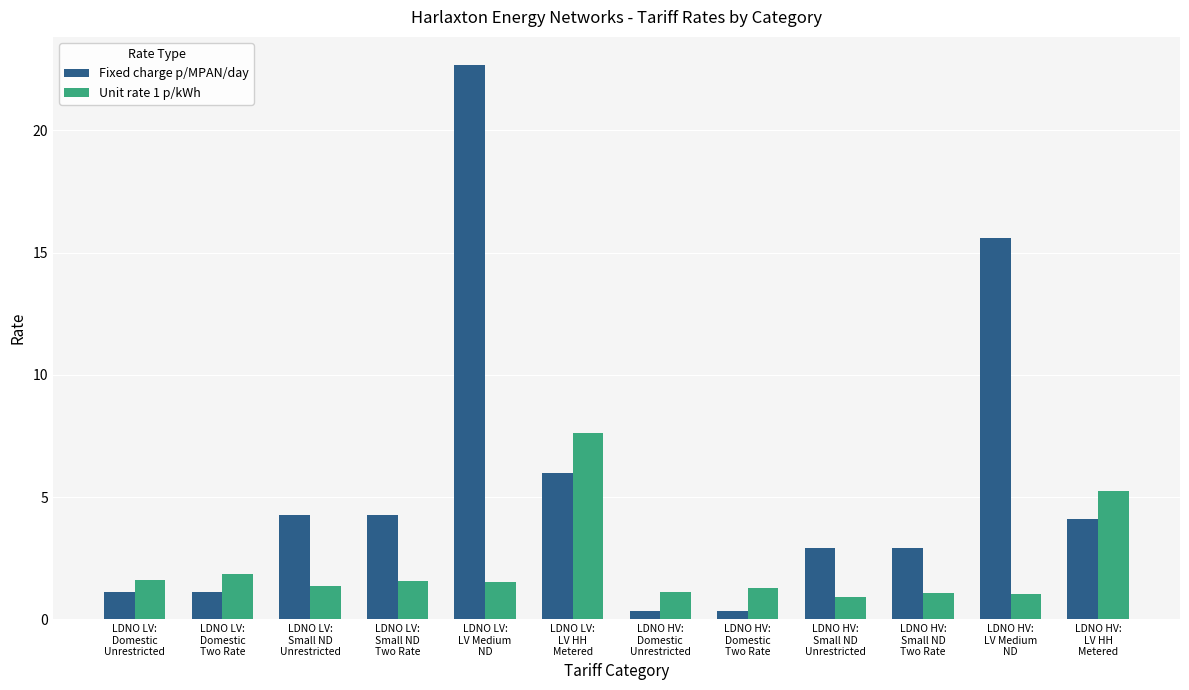

What is the difference between the highest and lowest values at LDNO HV:
LV HH
Metered?

1.1